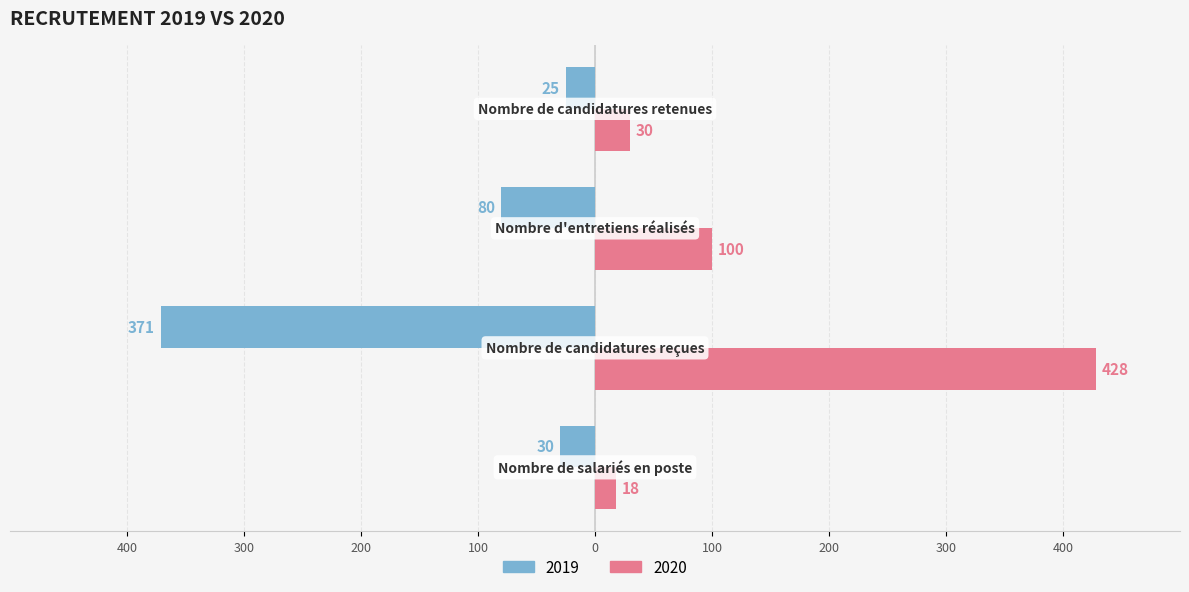

Reading left to right, extract all data points from this chart.

2019: Nombre de salariés en poste=-30	Nombre de candidatures reçues=-371	Nombre d'entretiens réalisés=-80	Nombre de candidatures retenues=-25
2020: Nombre de salariés en poste=18	Nombre de candidatures reçues=428	Nombre d'entretiens réalisés=100	Nombre de candidatures retenues=30